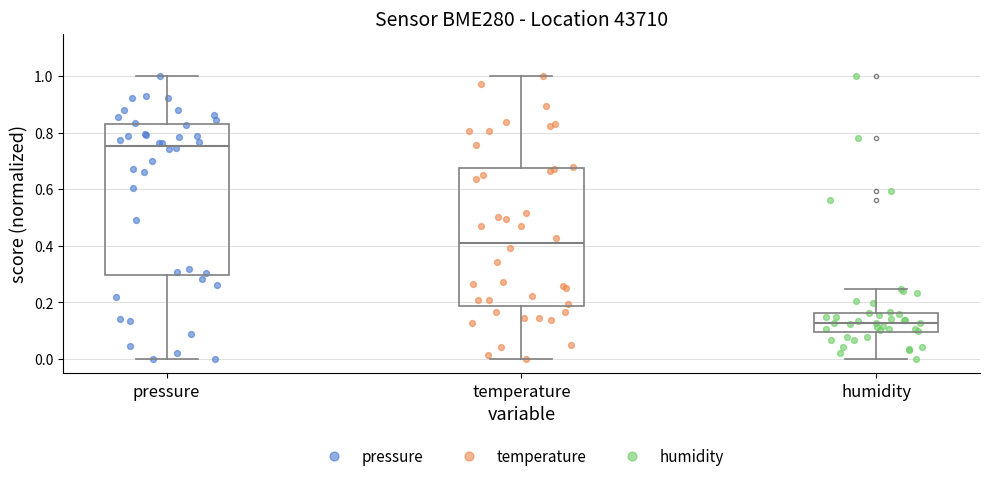

Reading left to right, transcribe this box plot: for each box, give where its median line is, the range the box spans, and where its two whiskers end, as read against the y-axis. The values are not printed on the chart, so give them approximately, as read against the axis.

pressure: median 0.76, box 0.30 to 0.82, whiskers 0.00 to 1.00
temperature: median 0.42, box 0.18 to 0.68, whiskers 0.00 to 1.00
humidity: median 0.12, box 0.10 to 0.16, whiskers 0.00 to 0.24